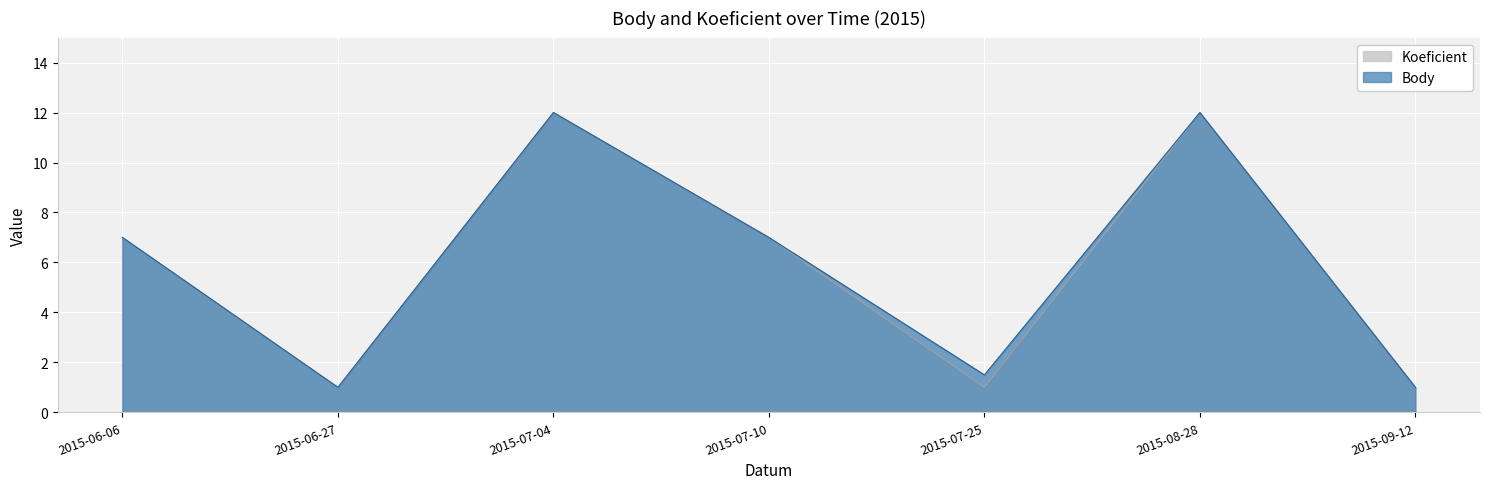

Rank the categories by Body value from lowest to highest.

2015-06-27, 2015-09-12, 2015-07-25, 2015-06-06, 2015-07-10, 2015-07-04, 2015-08-28